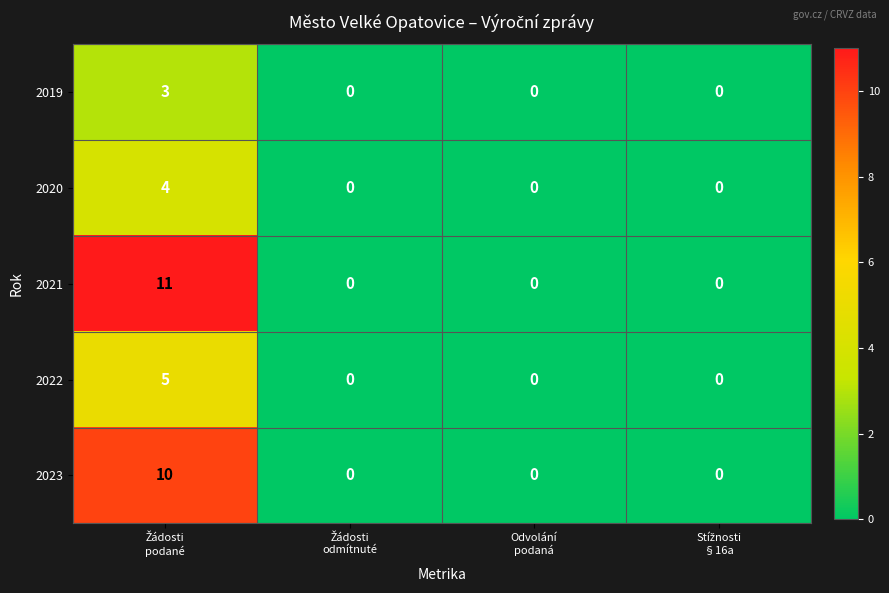

Count the 2023 values in the range 0 to 10.

4